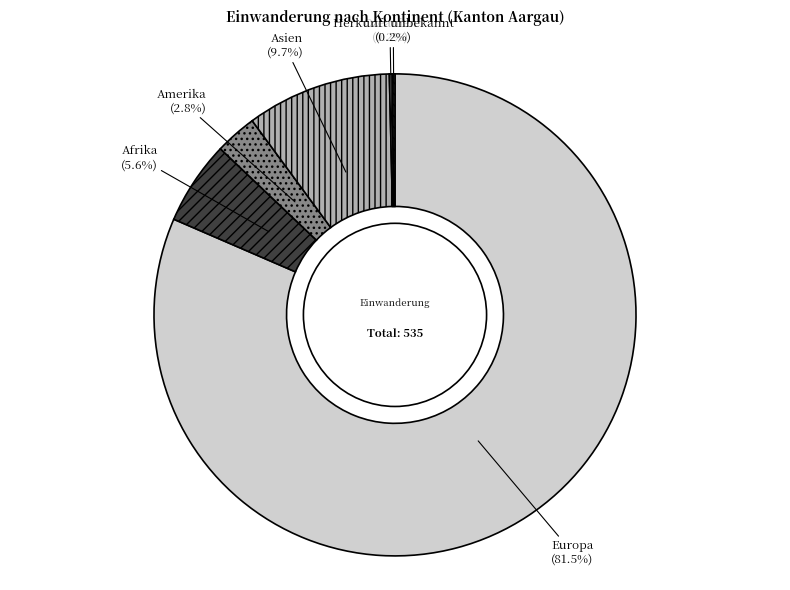

Which category has the biggest portion of the pie?

Europa